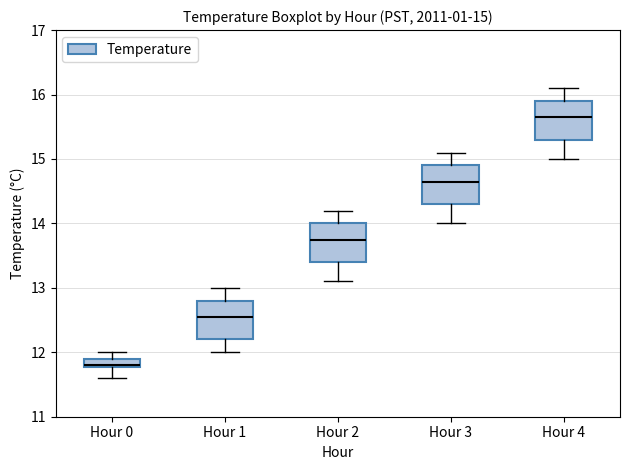

Which box's median line is the lowest?

Hour 0